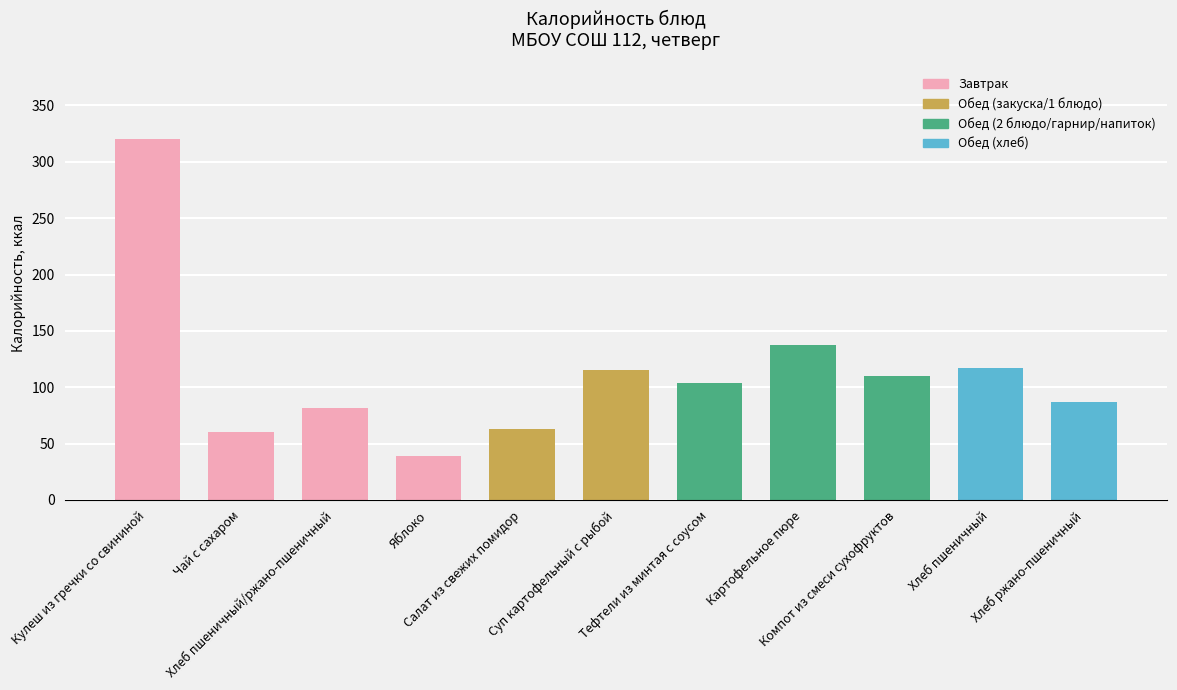

Are the bars grouped side by side (vs. stacked)?

No